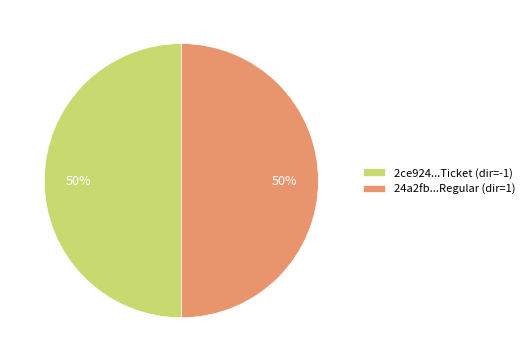

To the nearest percent, what is the average slice percentage?

50%